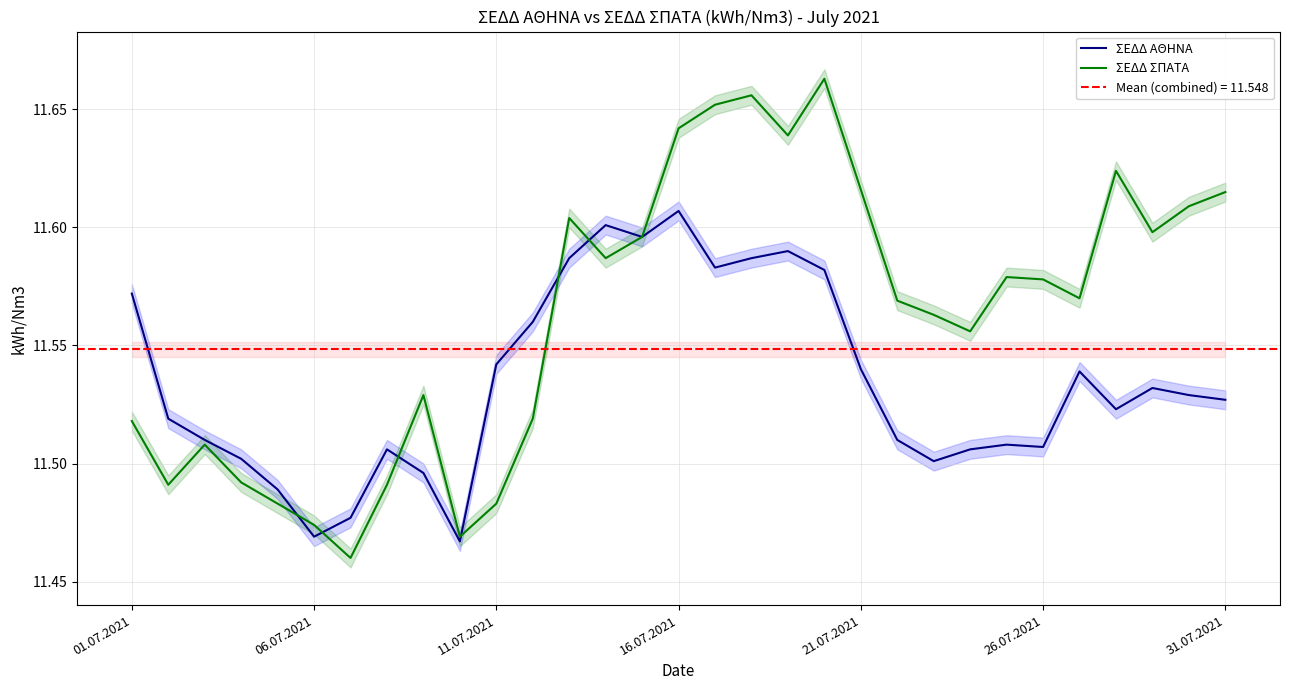

Is it true that ΣΕΔΔ ΑΘΗΝΑ equals 2.7 at 06.07.2021?

False